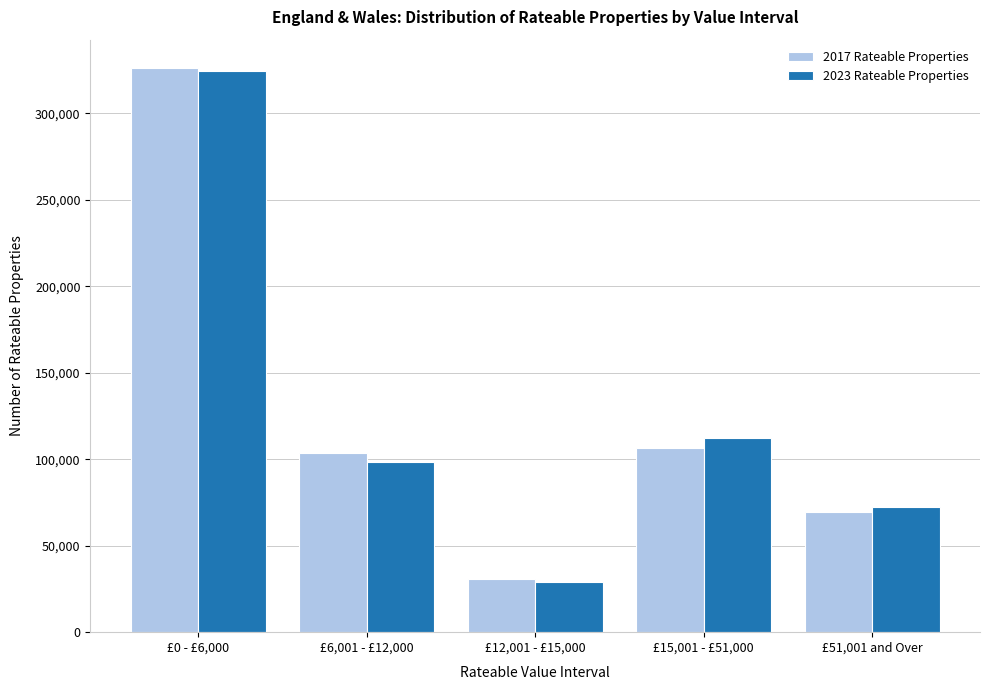

Reading left to right, extract all data points from this chart.

2017 Rateable Properties: £0 - £6,000=326310	£6,001 - £12,000=103360	£12,001 - £15,000=30640	£15,001 - £51,000=106750	£51,001 and Over=69440
2023 Rateable Properties: £0 - £6,000=324320	£6,001 - £12,000=98410	£12,001 - £15,000=29170	£15,001 - £51,000=112430	£51,001 and Over=72160